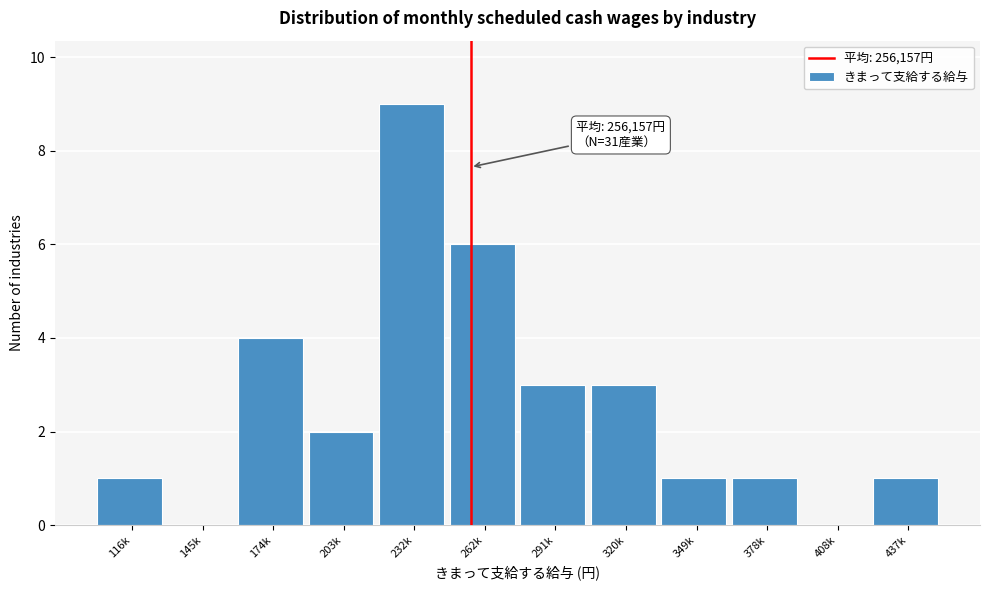

Reading left to right, list all the values displayed in this chart.

116k=1	145k=0	174k=4	203k=2	232k=9	262k=6	291k=3	320k=3	349k=1	378k=1	408k=0	437k=1